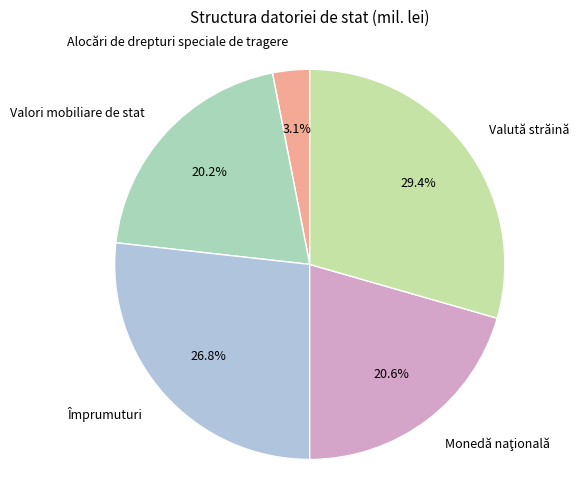

Is it true that Valută străină is 37% of the pie?

False